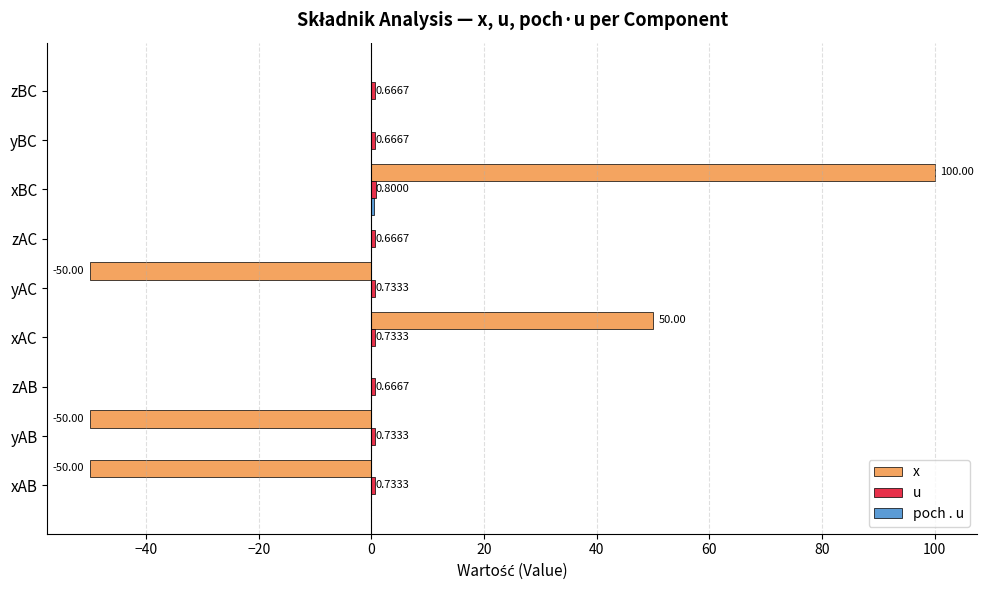

Which series changed the most between xAC and xBC?

x